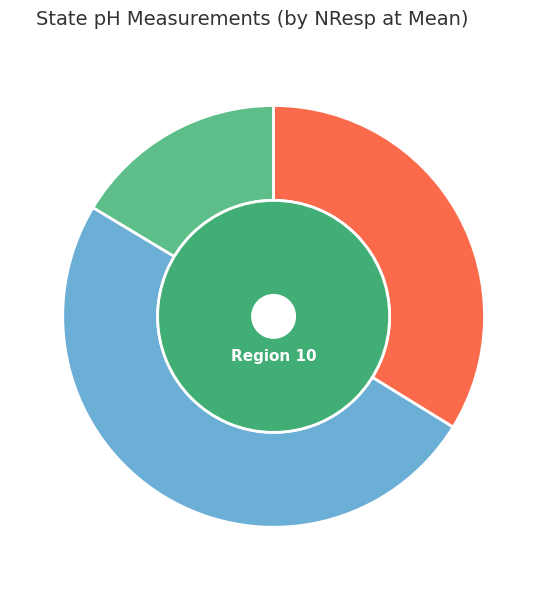

Is OR the majority of the pie?

No